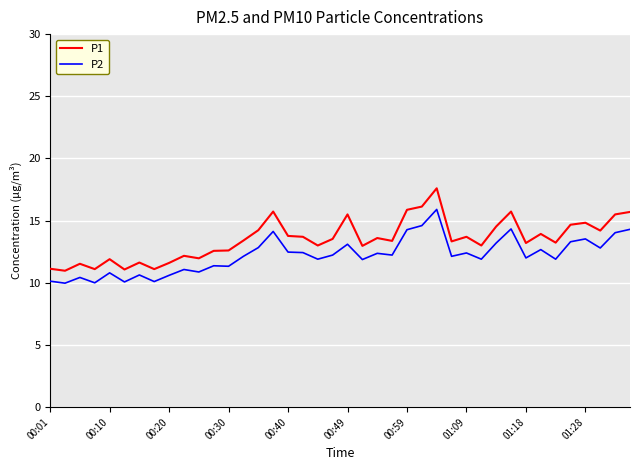

True or false: P1 and P2 intersect in this chart.

False